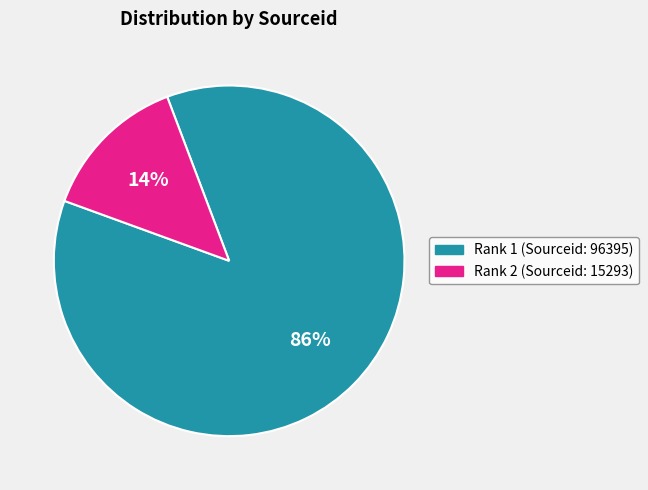

Is there a majority slice in this chart?

Yes